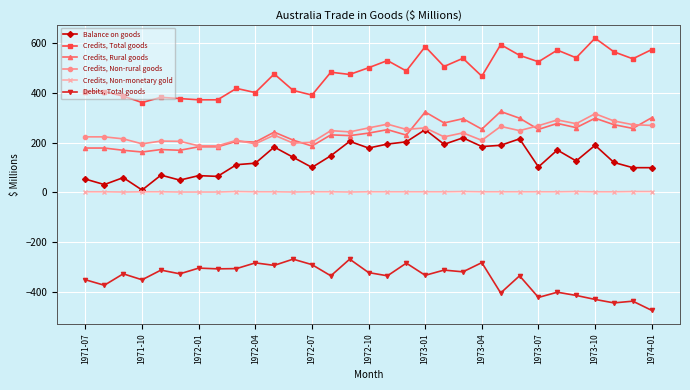

True or false: Balance on goods has more than 0 interior local peaks.

True